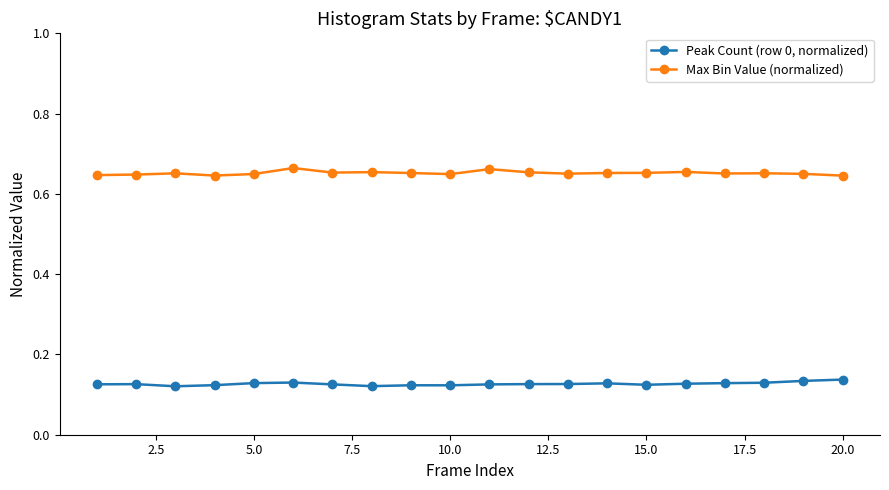

At how many categories does at least one series exceed 0?

20